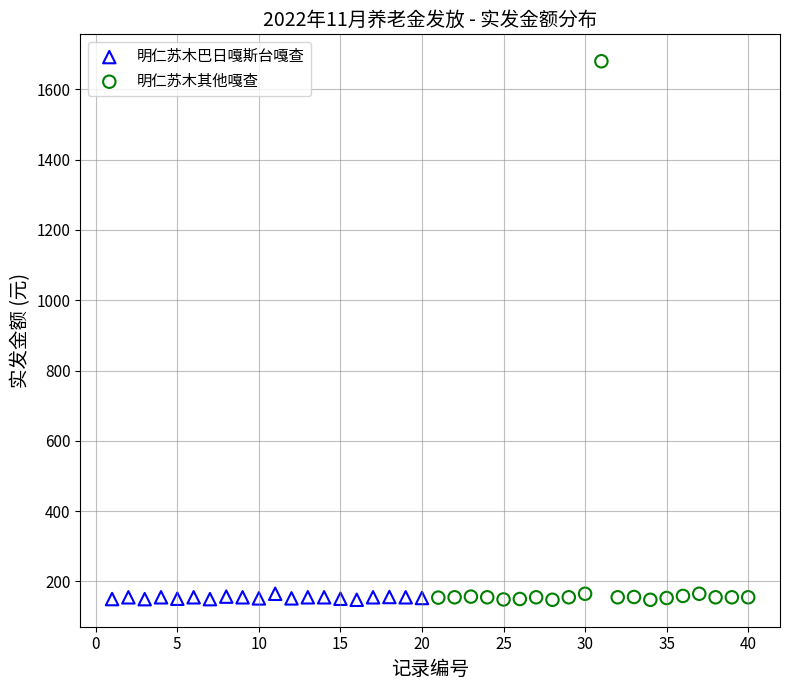

Which series has the widest spread of Y values?

明仁苏木其他嘎查